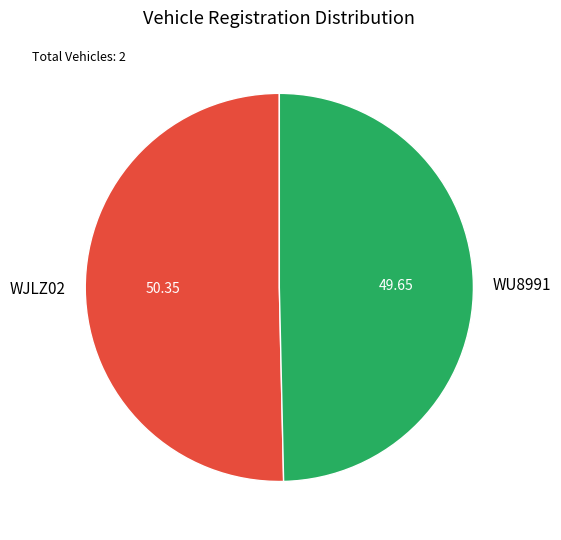

Which has a higher value, WJLZ02 or WU8991?

WJLZ02